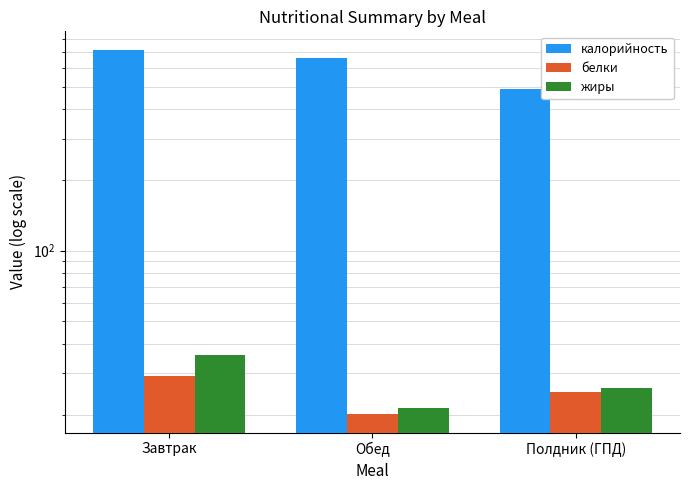

Which series has the largest total across all categories?

калорийность